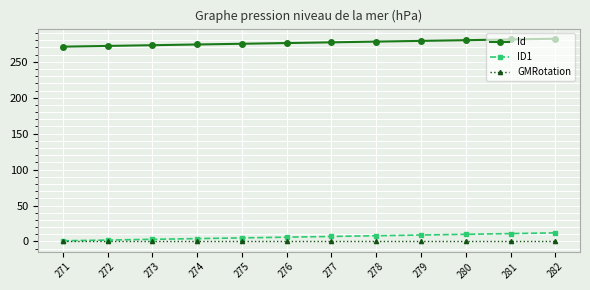

What is the total value across all series at 280?

290